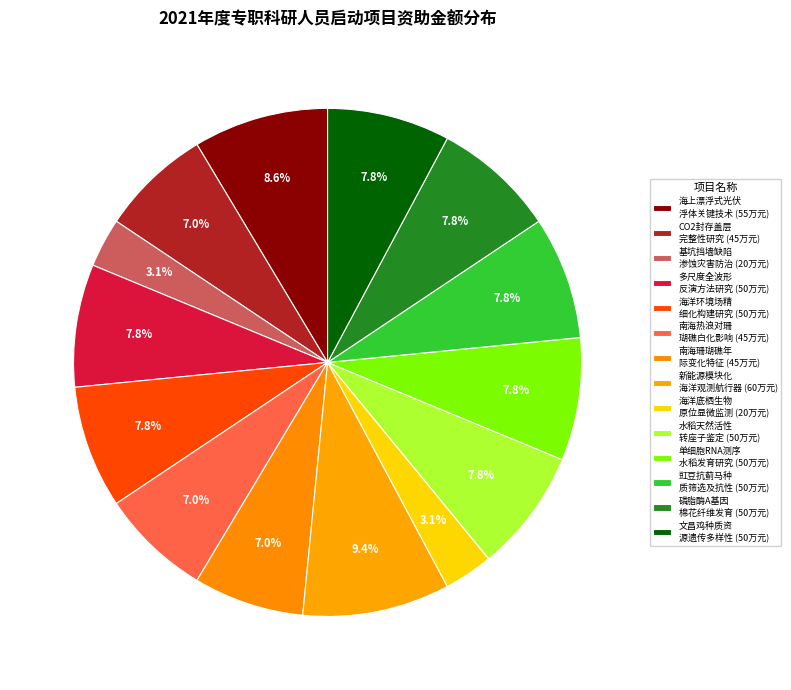

Which slice is the largest?

新能源模块化海洋观测航行器